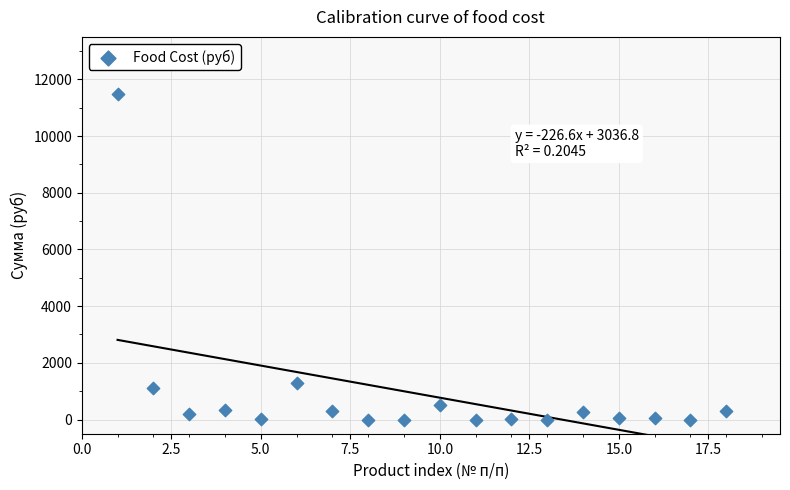

What is the range of Y values (max minus min)?

11497.5